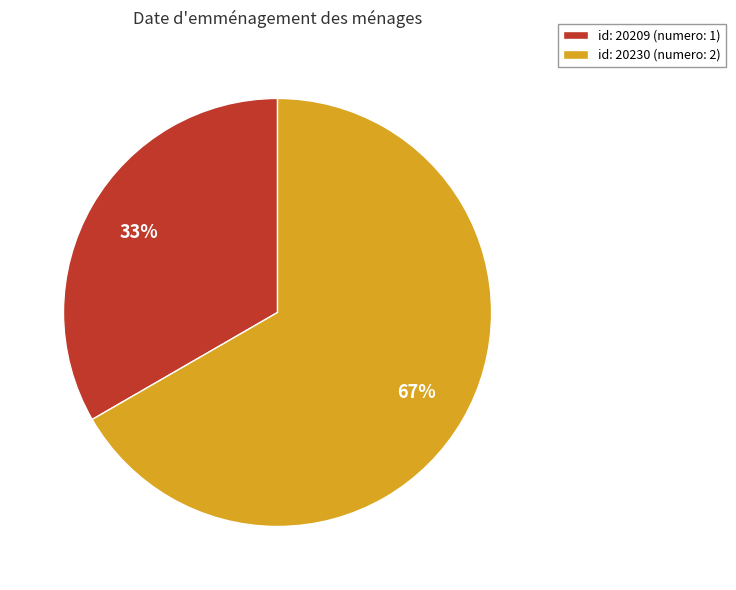

Which slice represents more than half of the pie?

id: 20230 (numero: 2)